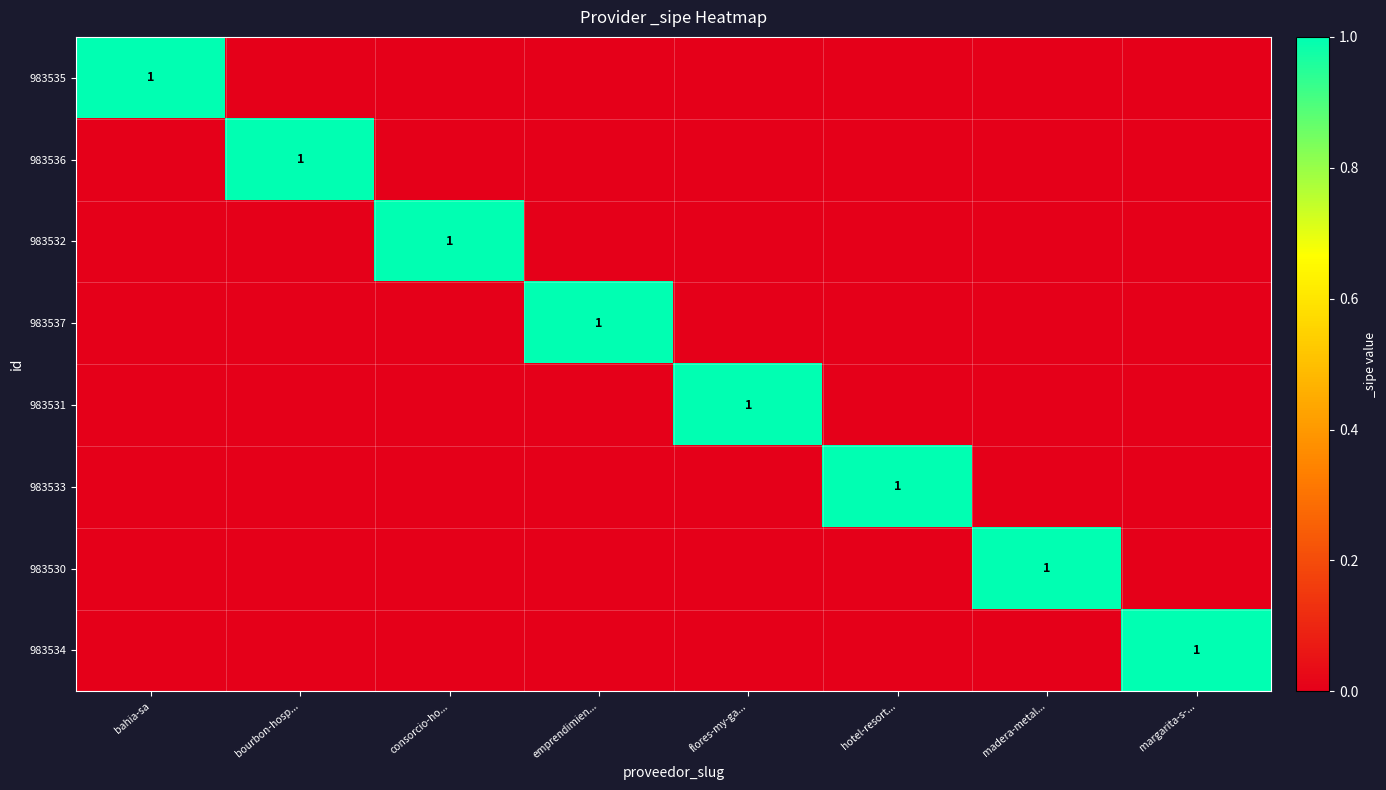

True or false: 983534 has a value of 1 at margarita-s-....

True